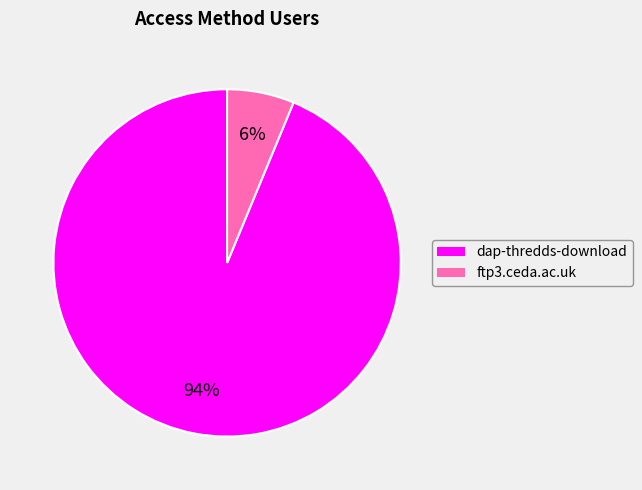

Combined, do ftp3.ceda.ac.uk and dap-thredds-download account for over 50%?

Yes